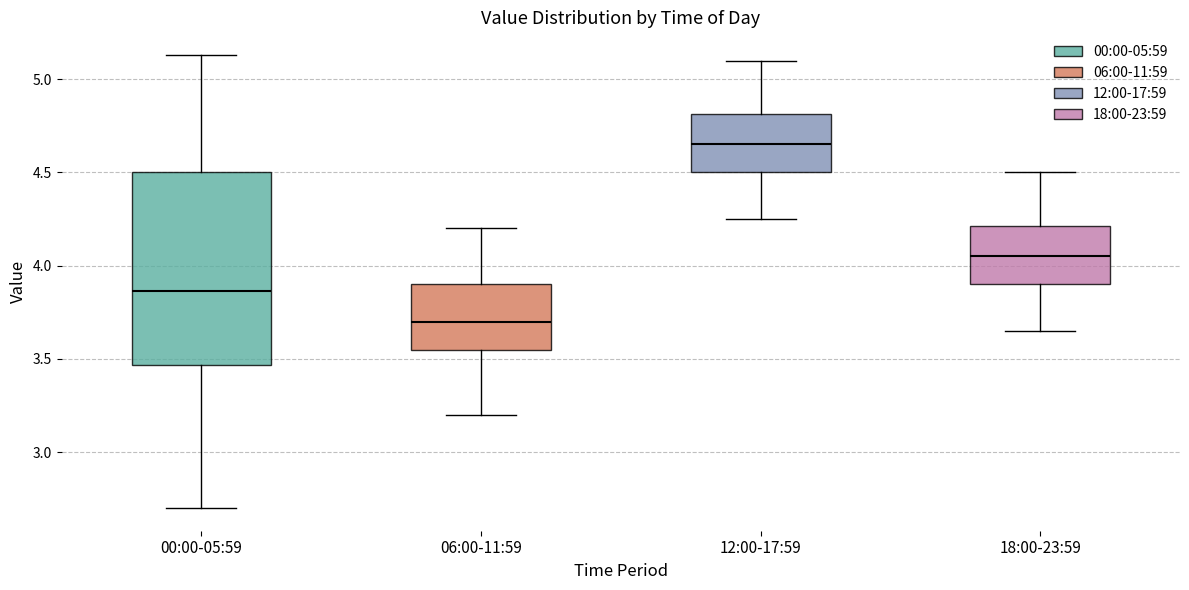

Where is the lower edge of the box for 12:00-17:59 on the y-axis? The values are not printed on the chart, so give them approximately, as read against the axis.

4.50